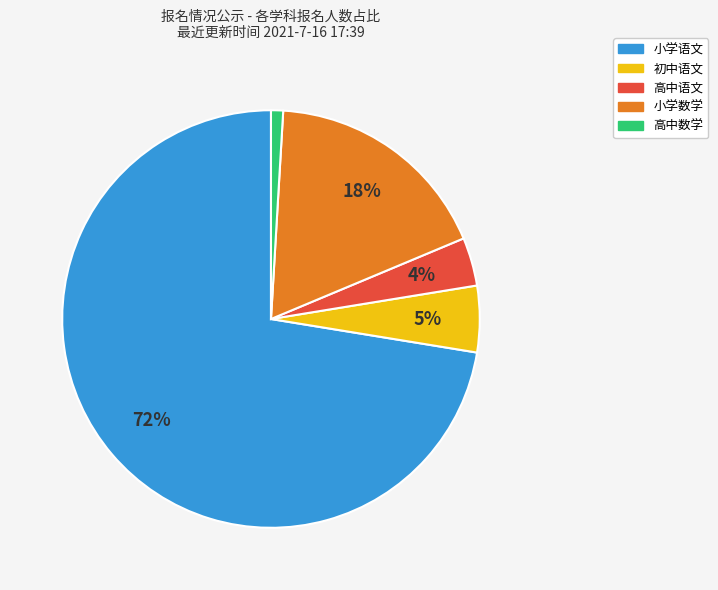

Does any single category account for the majority?

Yes